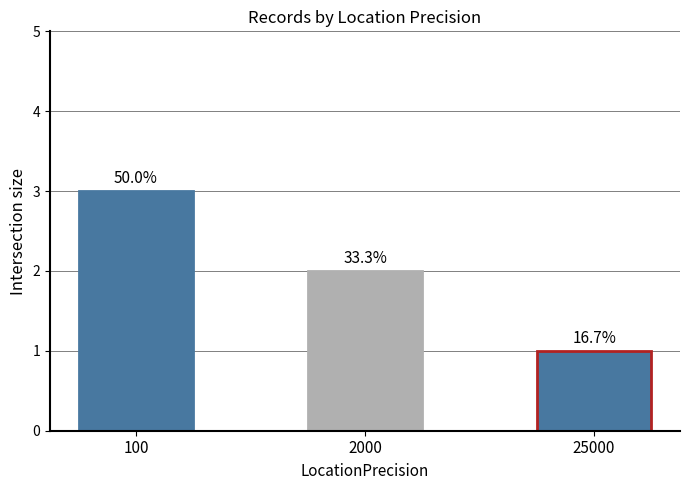

The chart shows a value of 3 at 100. True or false?

True